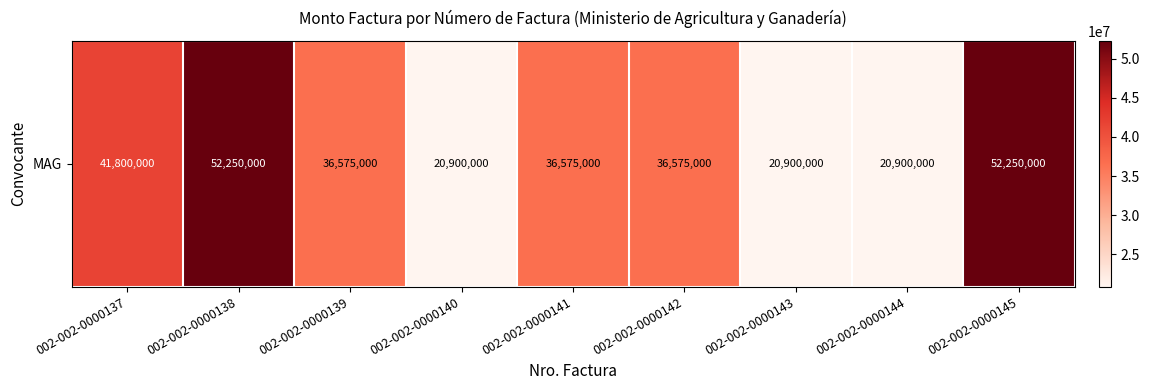

What is the change in value from 002-002-0000140 to 002-002-0000145?

+31350000